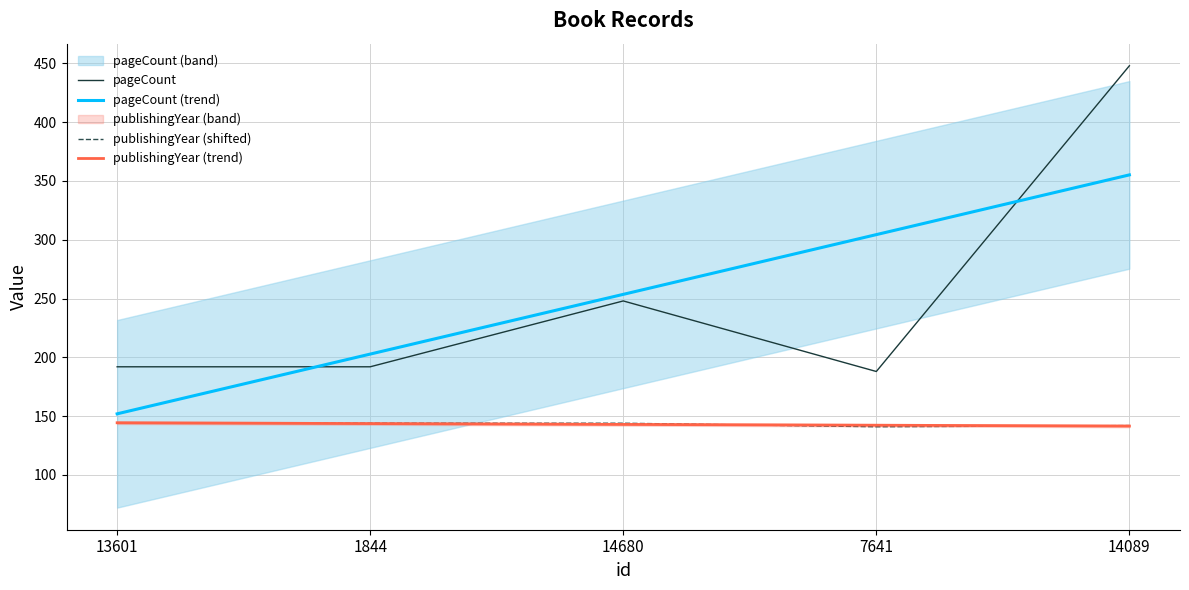

Which has a higher value, 13601 or 7641?

13601